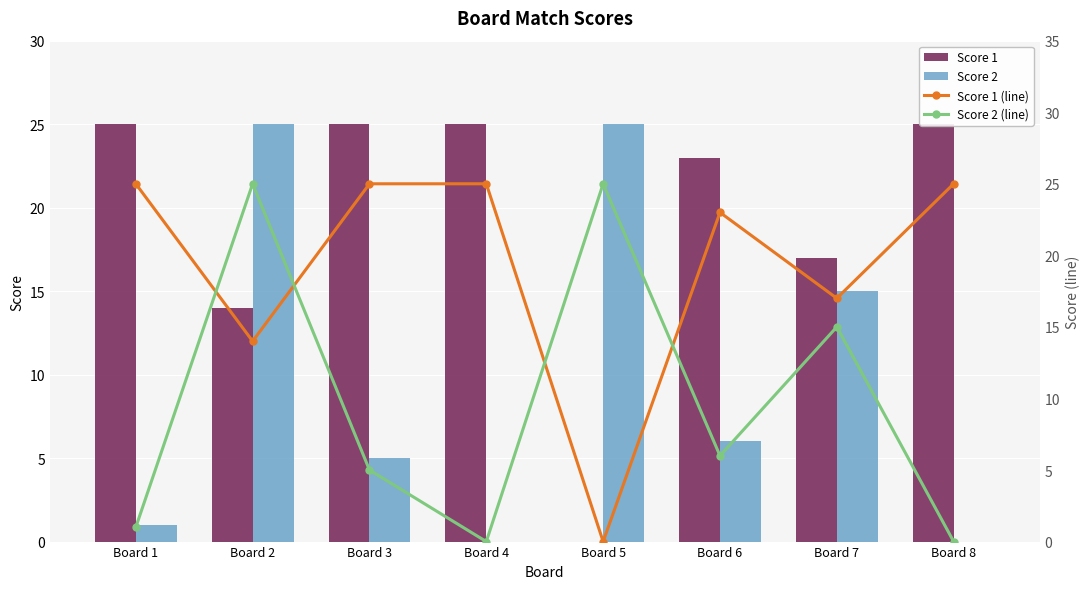

Reading left to right, transcribe all the data shown in this chart.

Score 1: Board 1=25	Board 2=14	Board 3=25	Board 4=25	Board 5=0	Board 6=23	Board 7=17	Board 8=25
Score 2: Board 1=1	Board 2=25	Board 3=5	Board 4=0	Board 5=25	Board 6=6	Board 7=15	Board 8=0
Score 1 (line): Board 1=25	Board 2=14	Board 3=25	Board 4=25	Board 5=0	Board 6=23	Board 7=17	Board 8=25
Score 2 (line): Board 1=1	Board 2=25	Board 3=5	Board 4=0	Board 5=25	Board 6=6	Board 7=15	Board 8=0